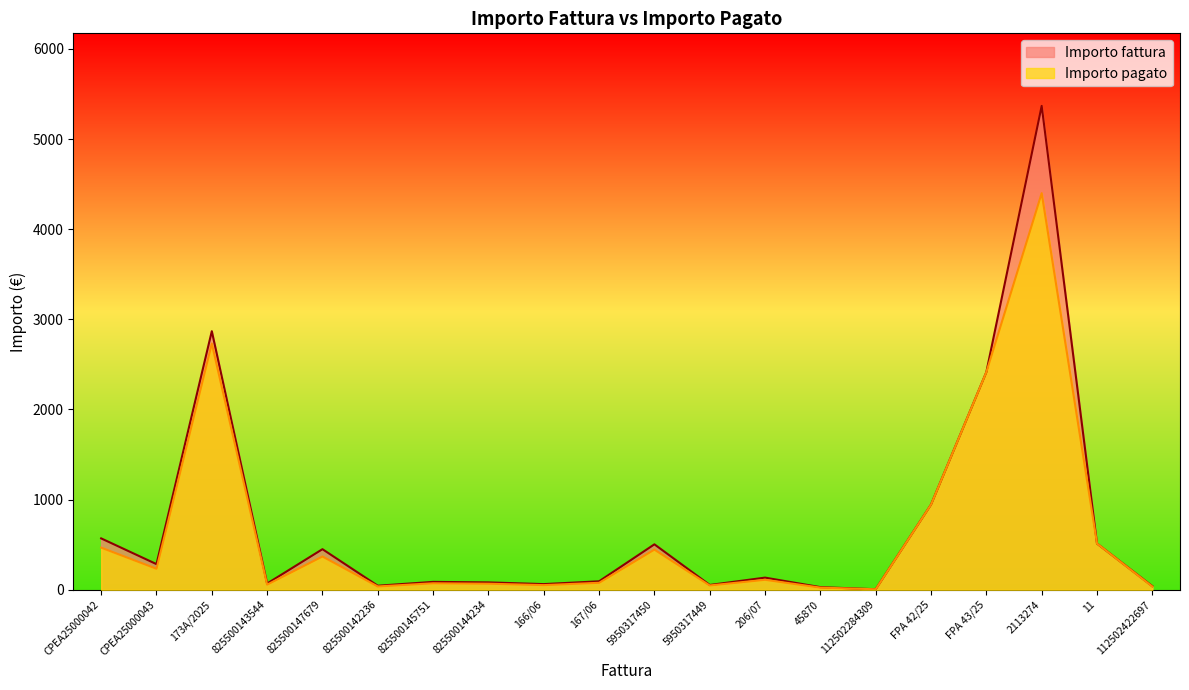

At which label does Importo fattura first exceed 134?

CPEA25000042